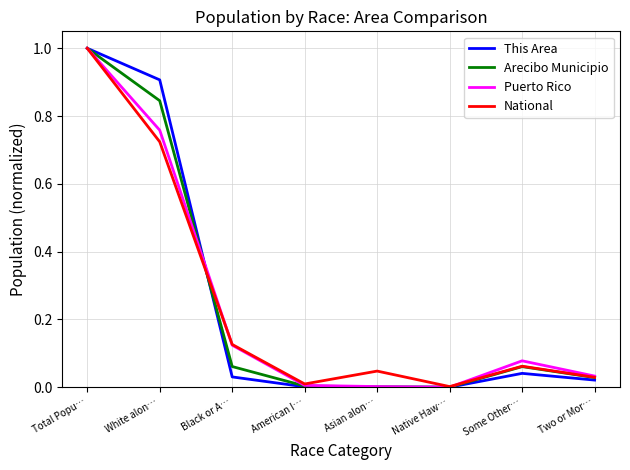

In Puerto Rico, how many points are higher than both neighbors (excluding endpoints)?

1